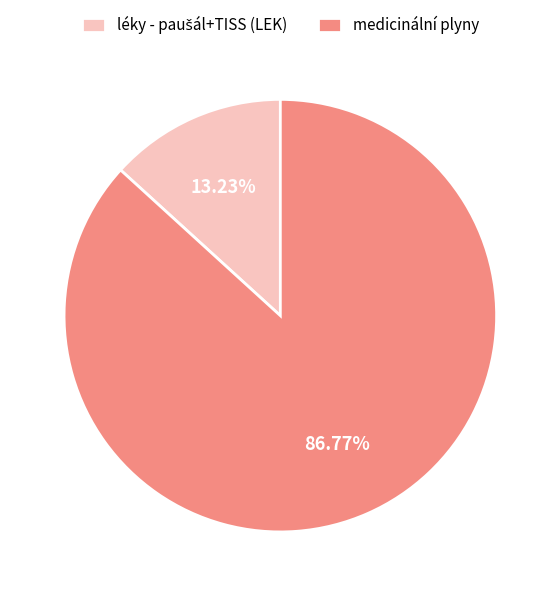

What portion of the pie excludes medicinální plyny?

13.2%